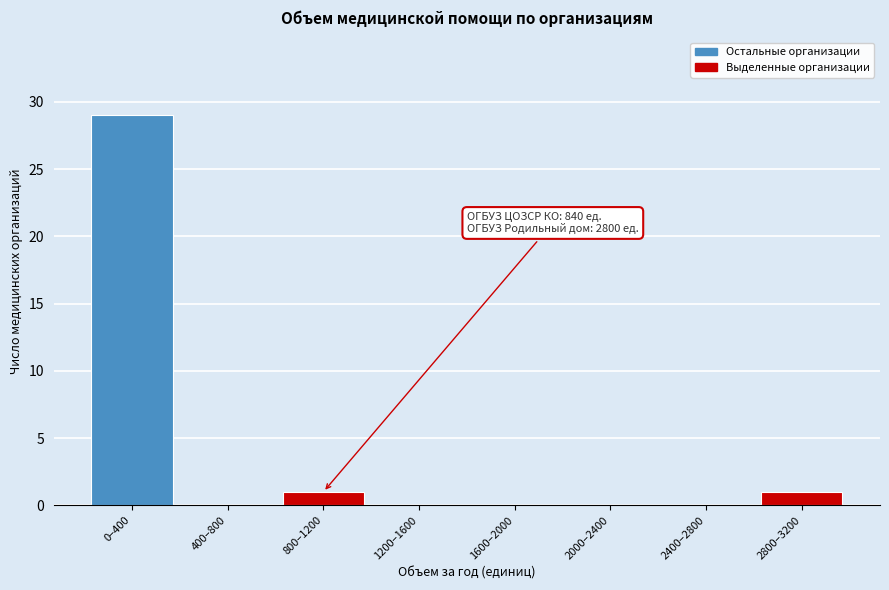

Reading right to left, what are all the values shown in this chart?

2800–3200=1	2400–2800=0	2000–2400=0	1600–2000=0	1200–1600=0	800–1200=1	400–800=0	0–400=29